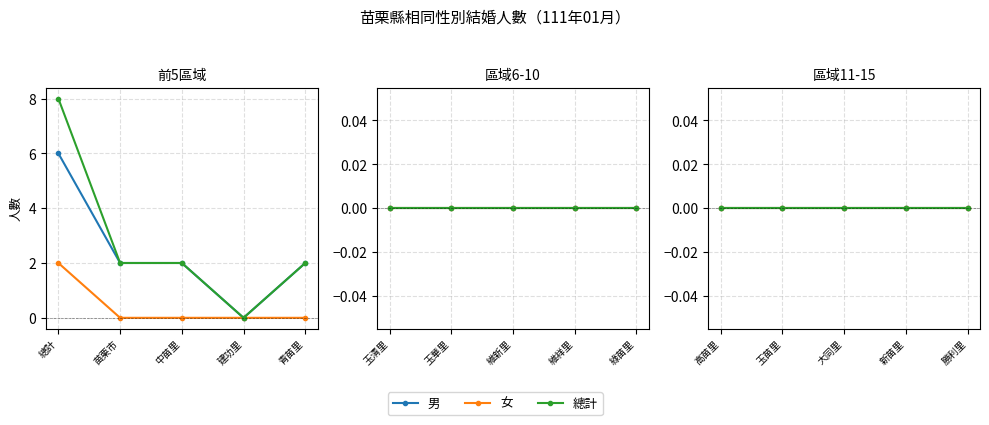

True or false: 男 and 女 cross at least once.

False